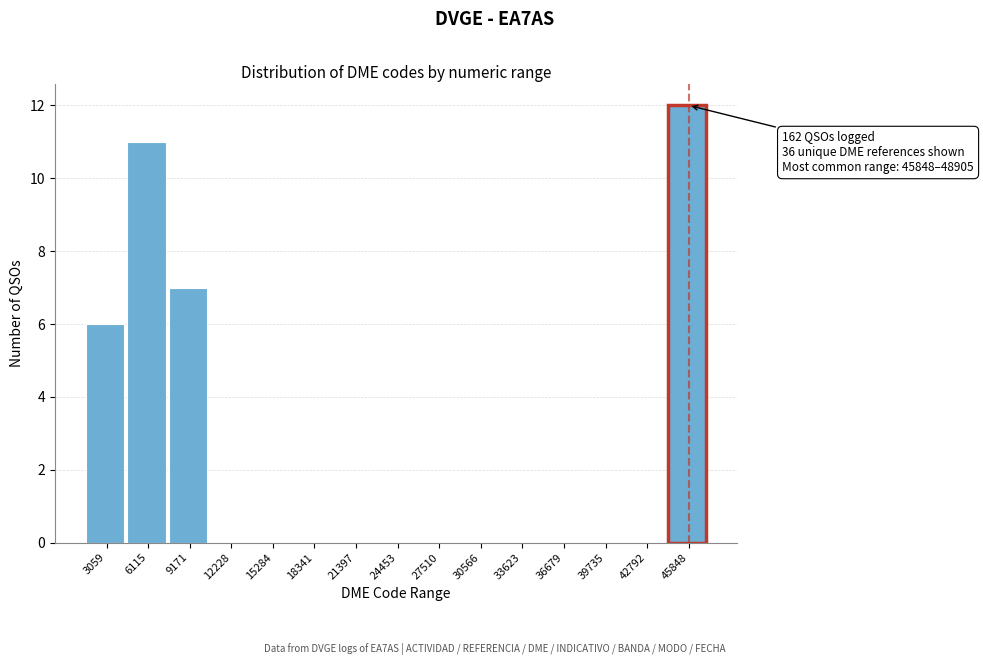

Reading left to right, transcribe all the data shown in this chart.

3059=6	6115=11	9171=7	12228=0	15284=0	18341=0	21397=0	24453=0	27510=0	30566=0	33623=0	36679=0	39735=0	42792=0	45848=12